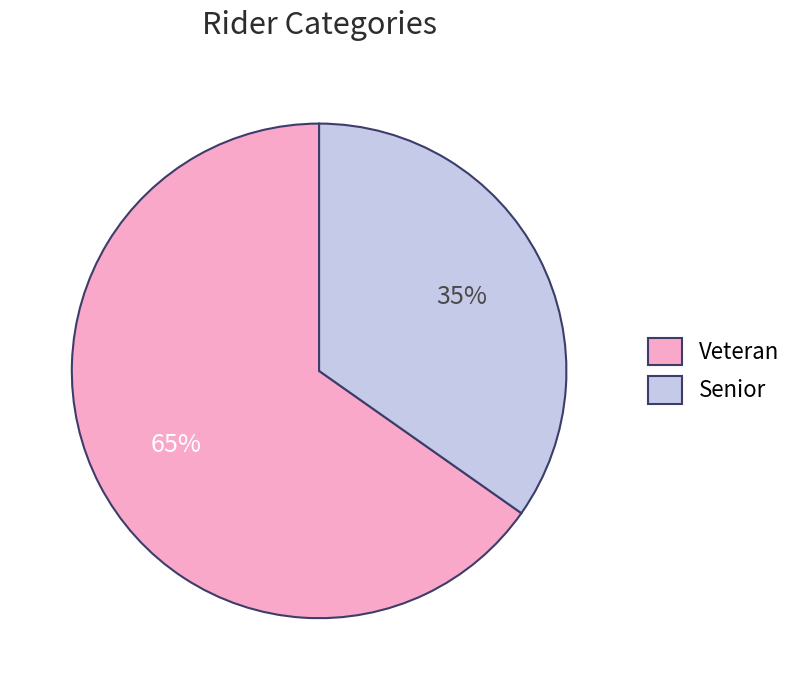

To the nearest percent, what portion does Veteran represent?

65%